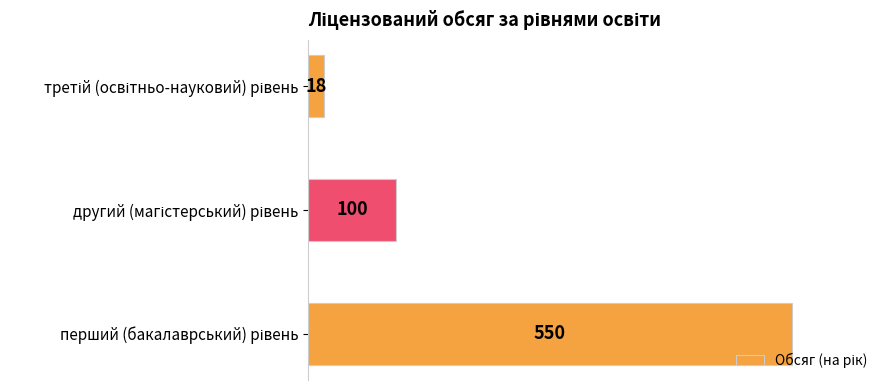

What is the average value?

223